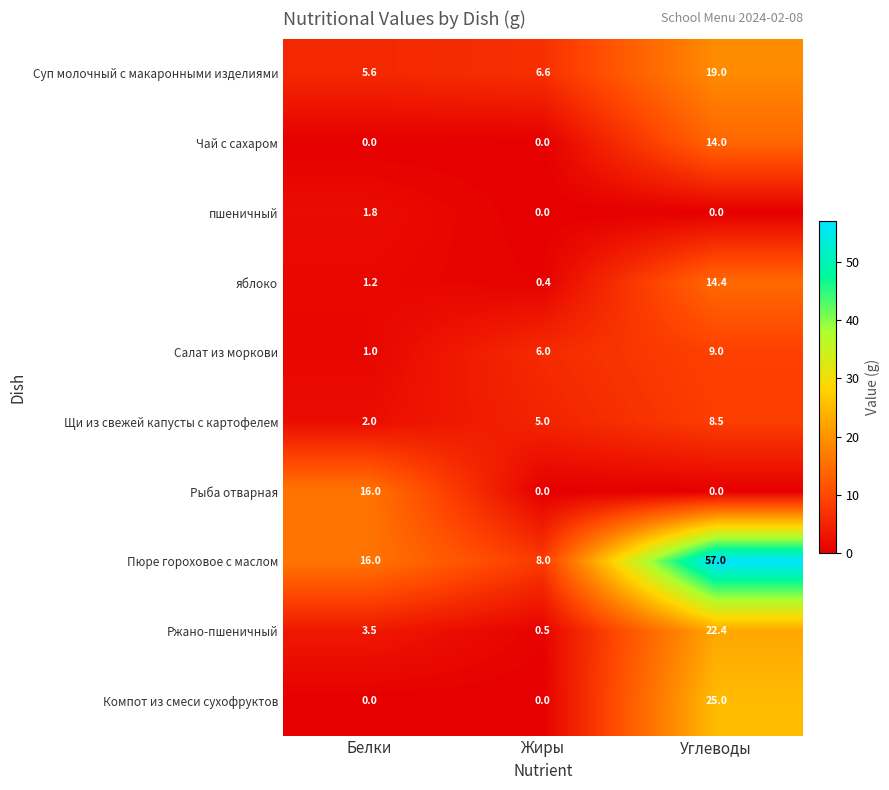

Between Белки and Углеводы, which series saw the biggest shift?

Пюре гороховое с маслом